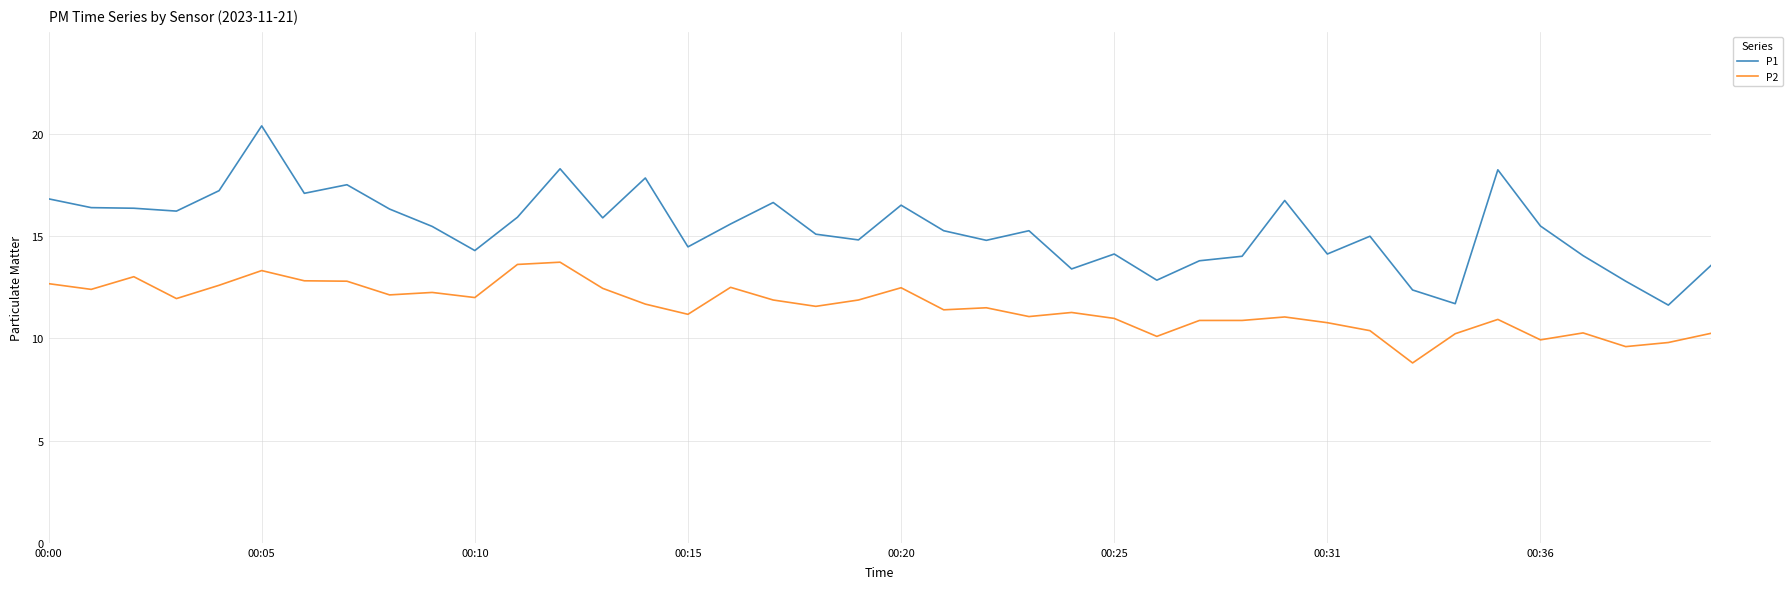

Is this an area chart (filled region under the line)?

No